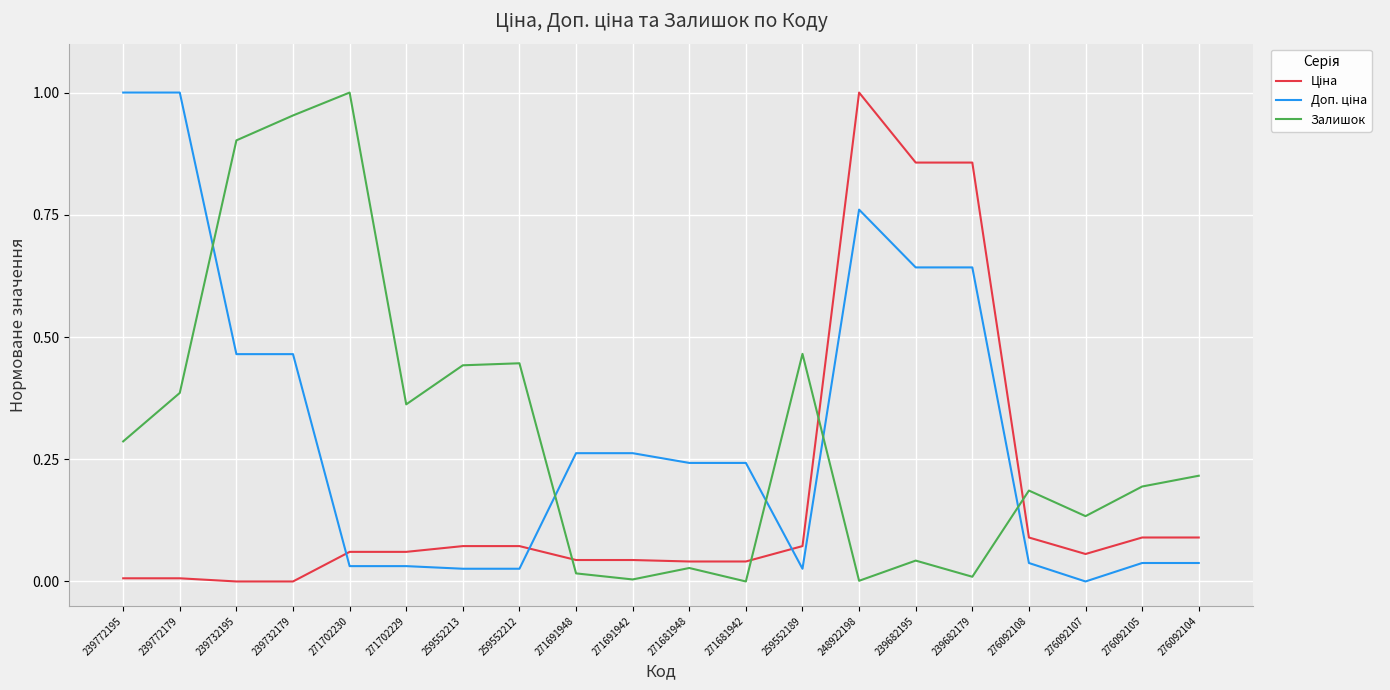

Is it true that Залишок equals 0.0 at 271681942?

True